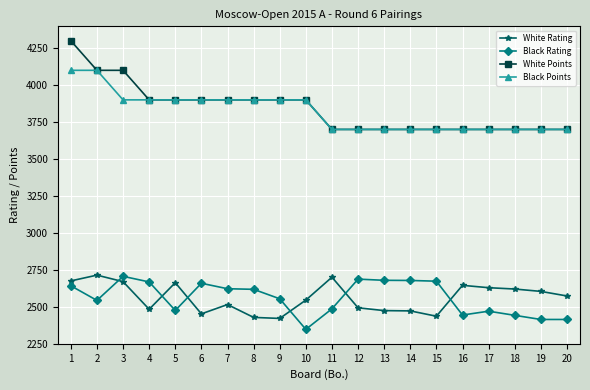

True or false: Black Rating has more than 0 interior local peaks.

True